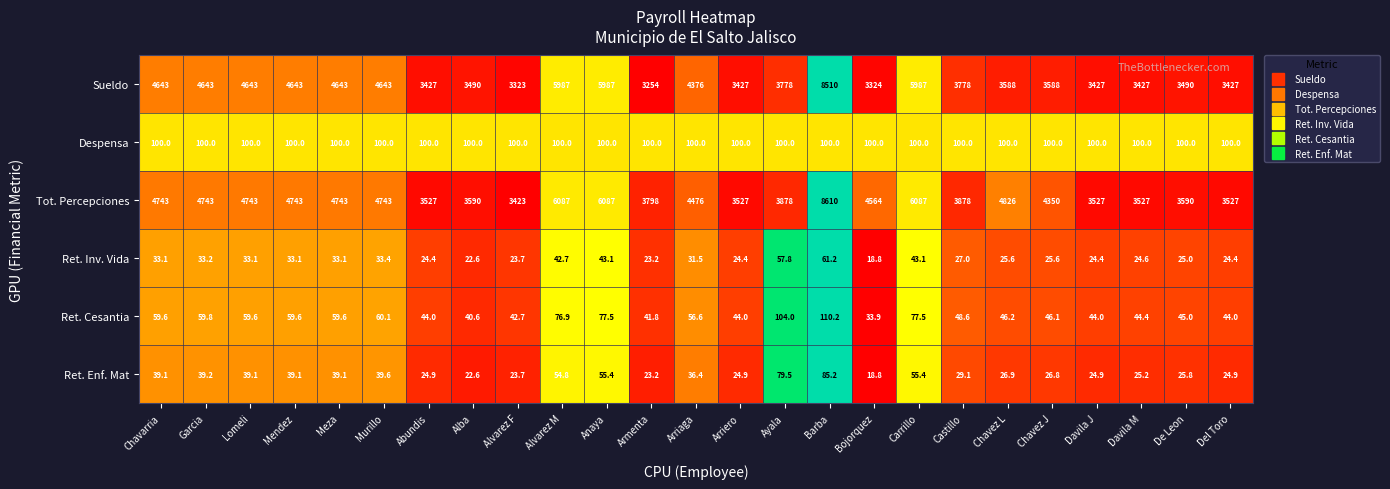

What is the difference between the highest and lowest values at Lomeli?

4709.9